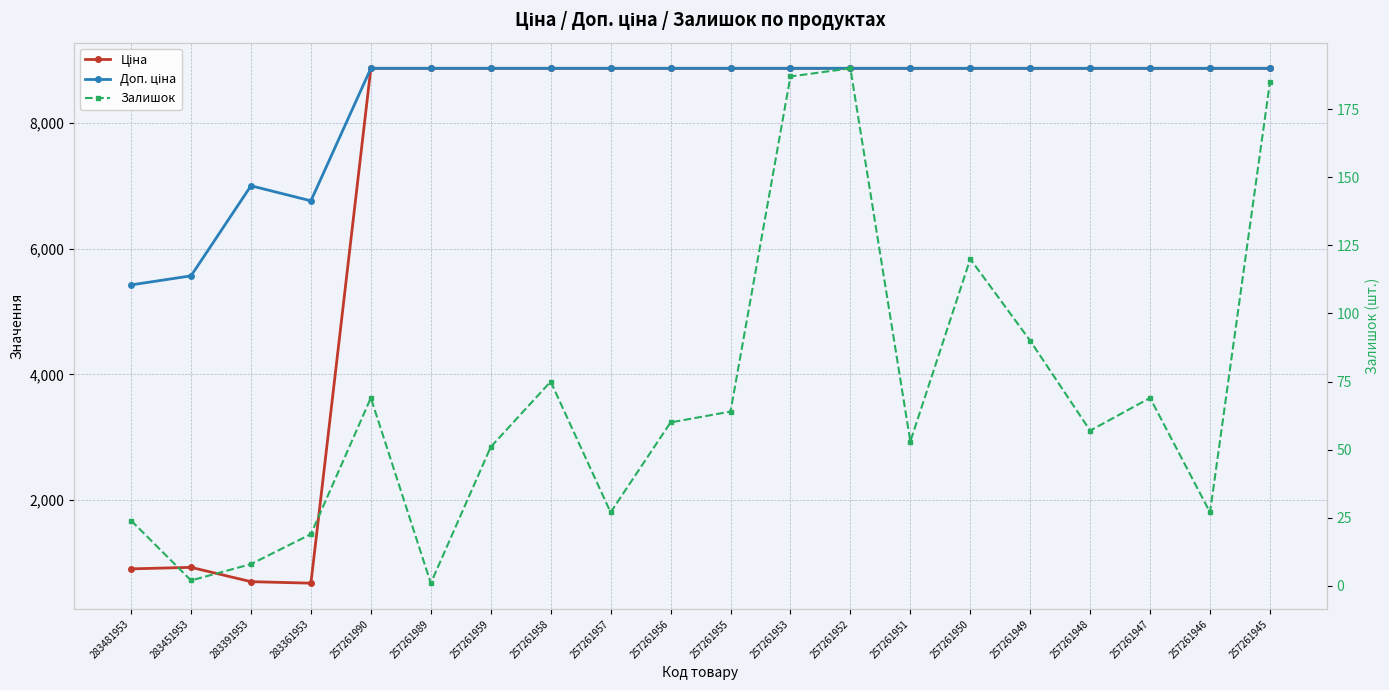

Which series has the largest total across all categories?

Доп. ціна